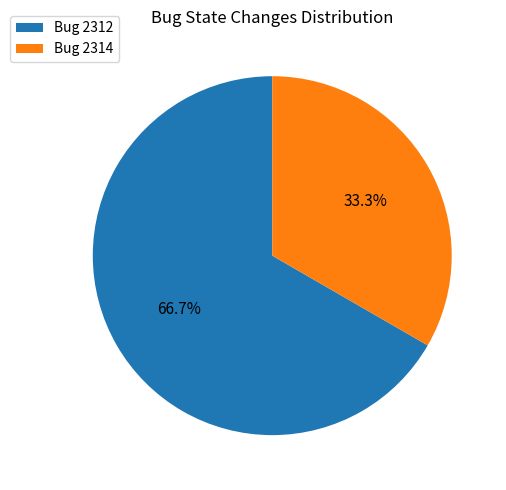

Combined, do Bug 2314 and Bug 2312 account for over 50%?

Yes